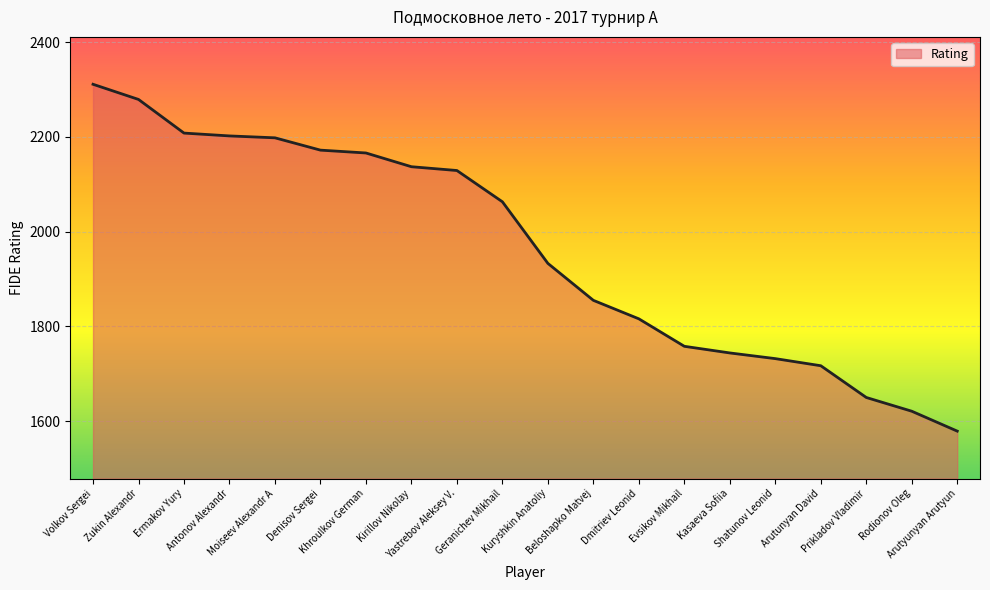

Where does the data first go above 2063?

Volkov Sergei